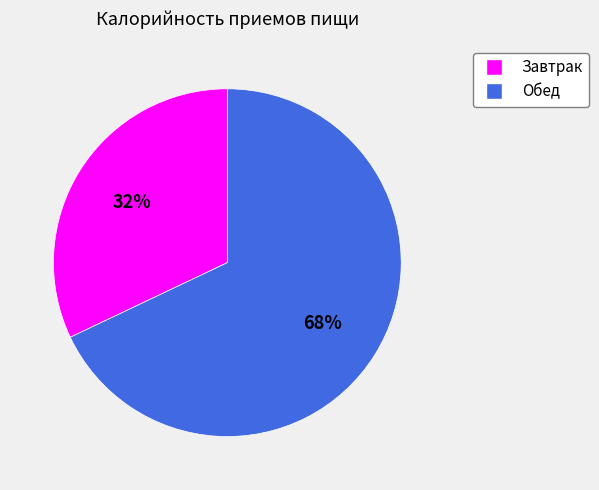

Does Завтрак account for over 50% of the chart?

No